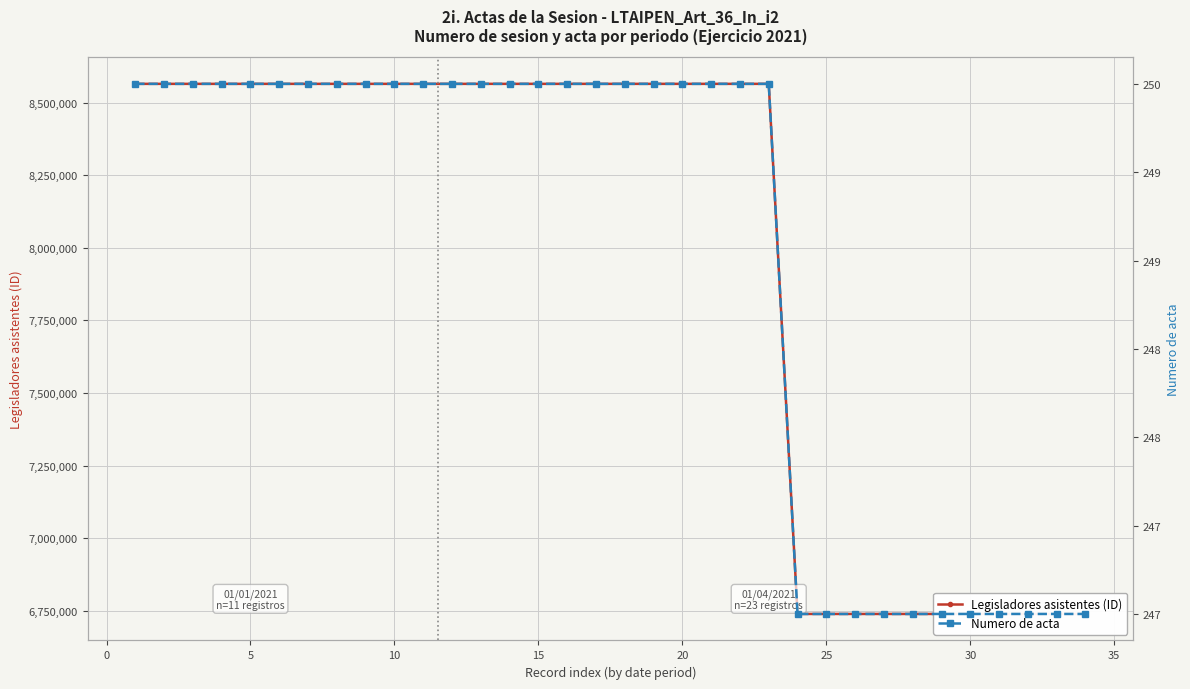

List the series in order of their overall mean, lowest first.

Numero de acta, Legisladores asistentes (ID)